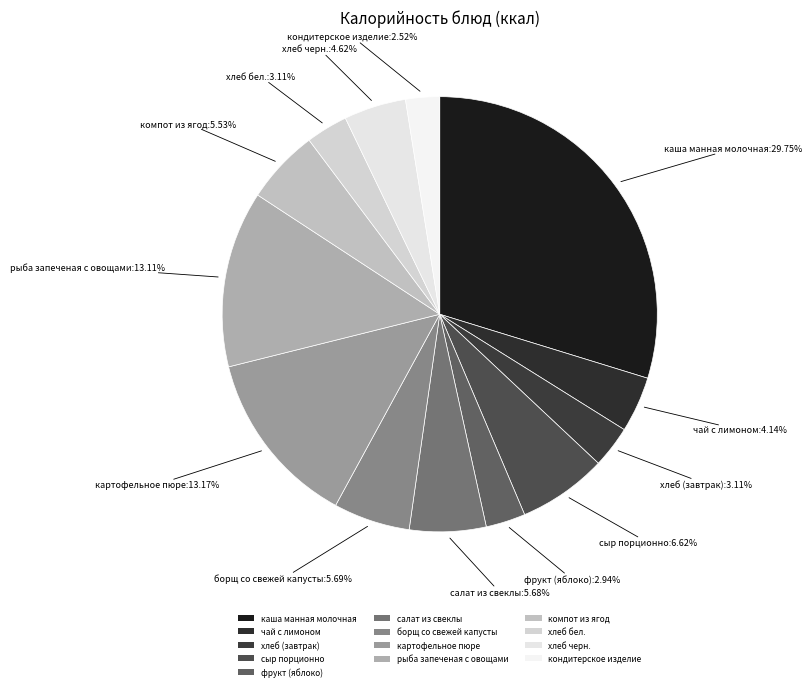

How many slices are in this pie chart?

13